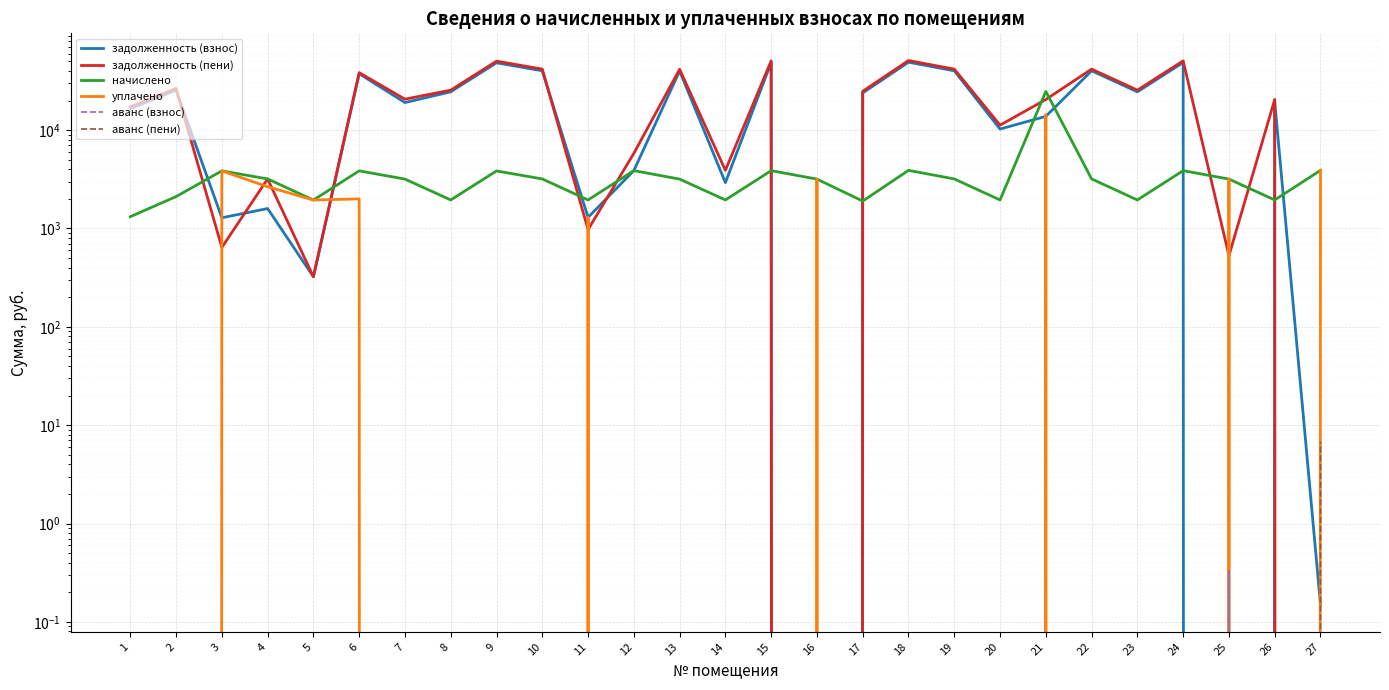

Which series has the widest spread of values?

задолженность (пени)